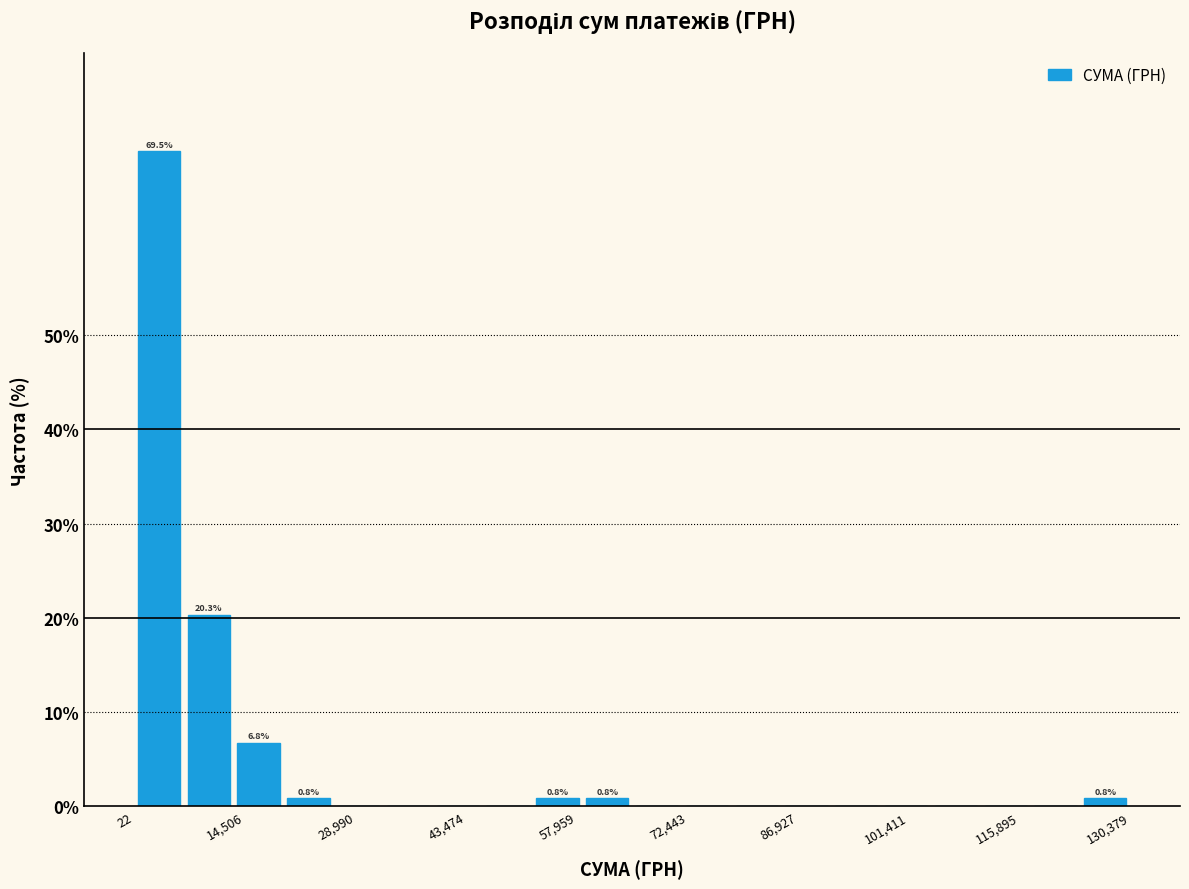

Around what value on the x-axis is the tallest bar? Give the approximate position of its centre, as read against the axis.

4000